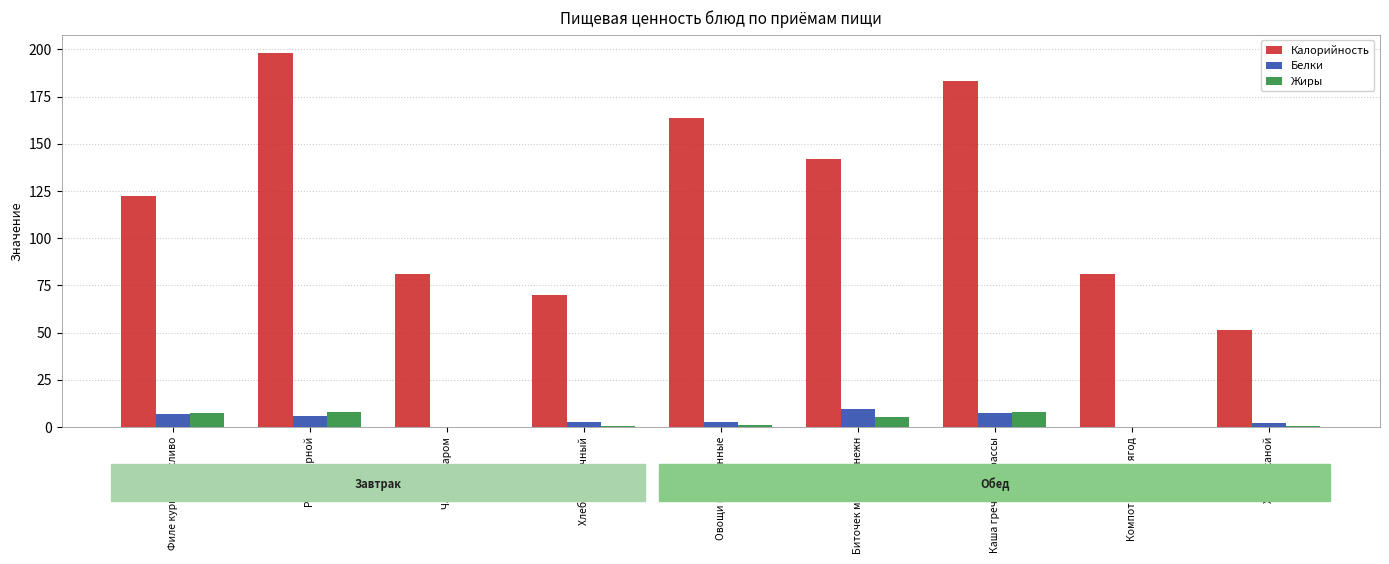

The value of Жиры at Компот из св/м ягод is 0.0. True or false?

True